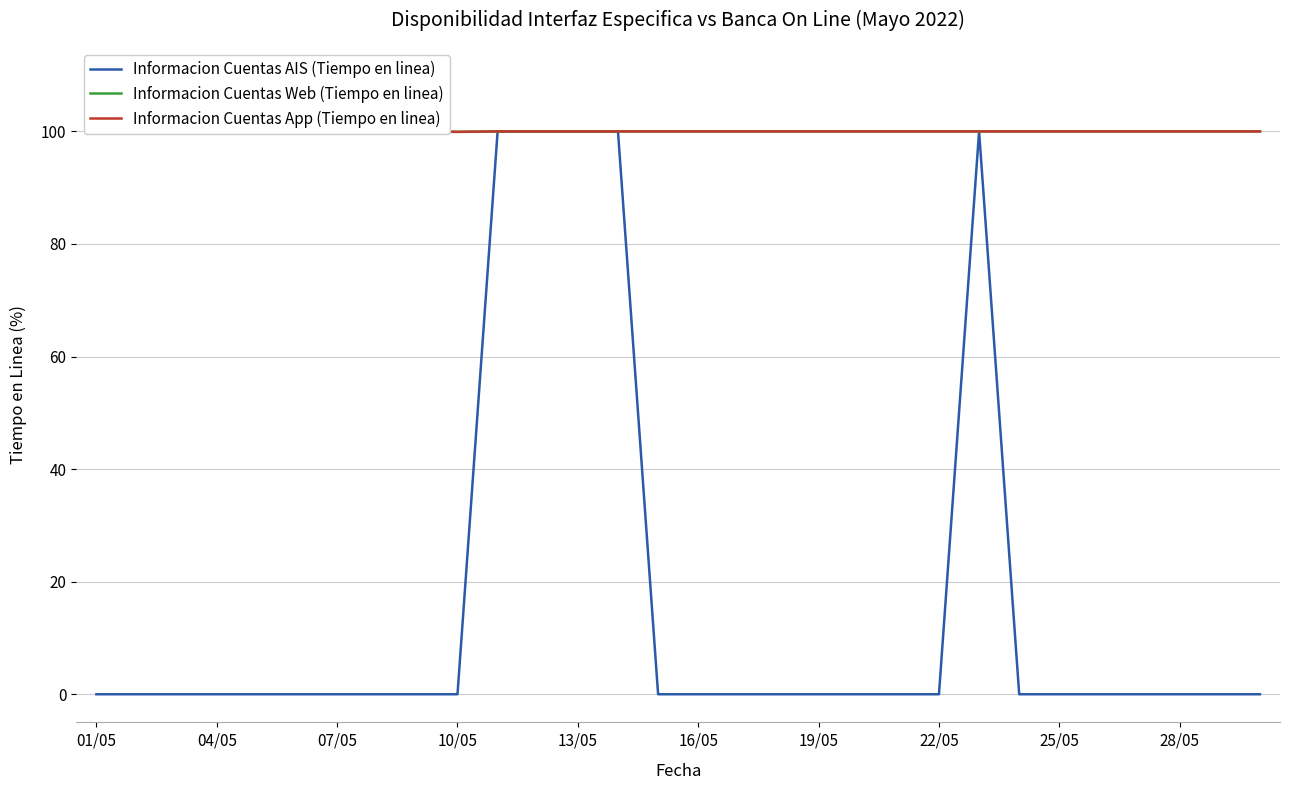

Where is Informacion Cuentas AIS (Tiempo en linea) nearest to the value 50?

01/05